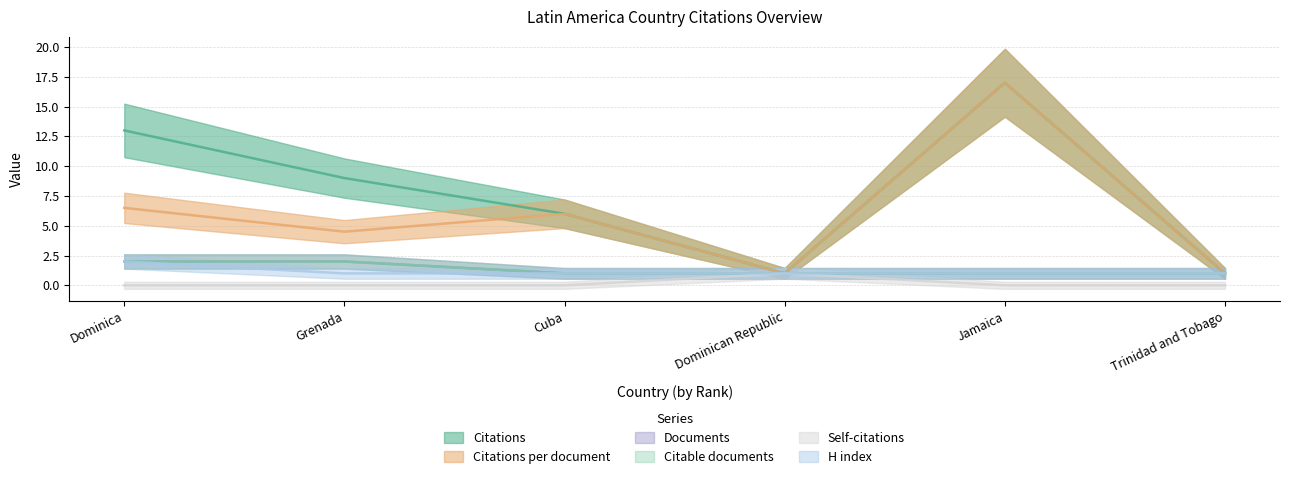

True or false: Documents and Citations per document intersect in this chart.

False